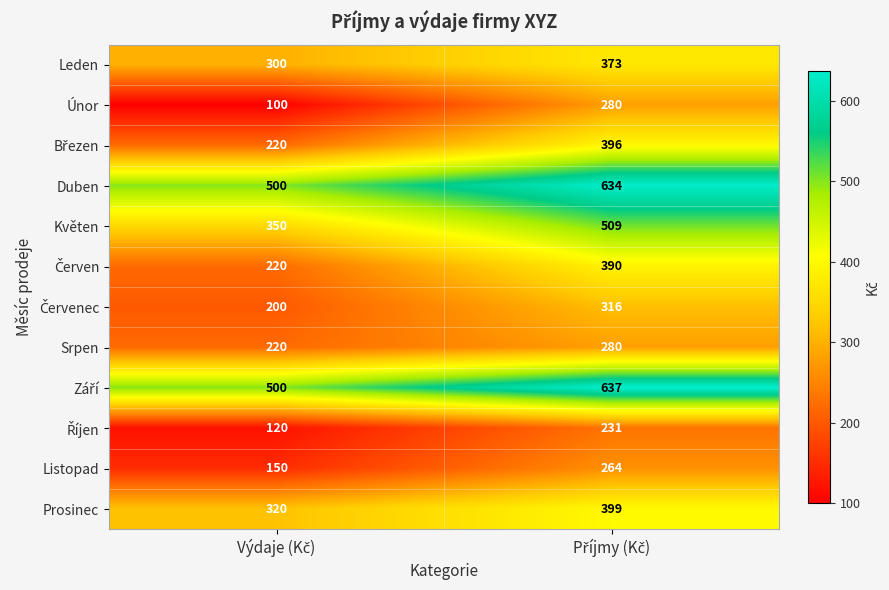

What is the average value of the Listopad series?

207